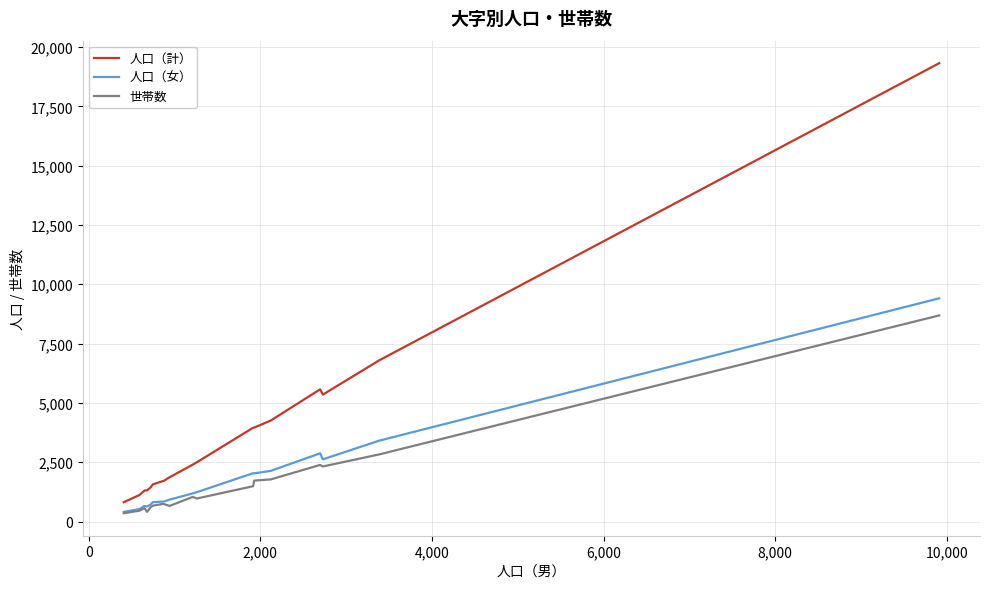

In 人口（女）, how many points are higher than both neighbors (excluding endpoints)?

3